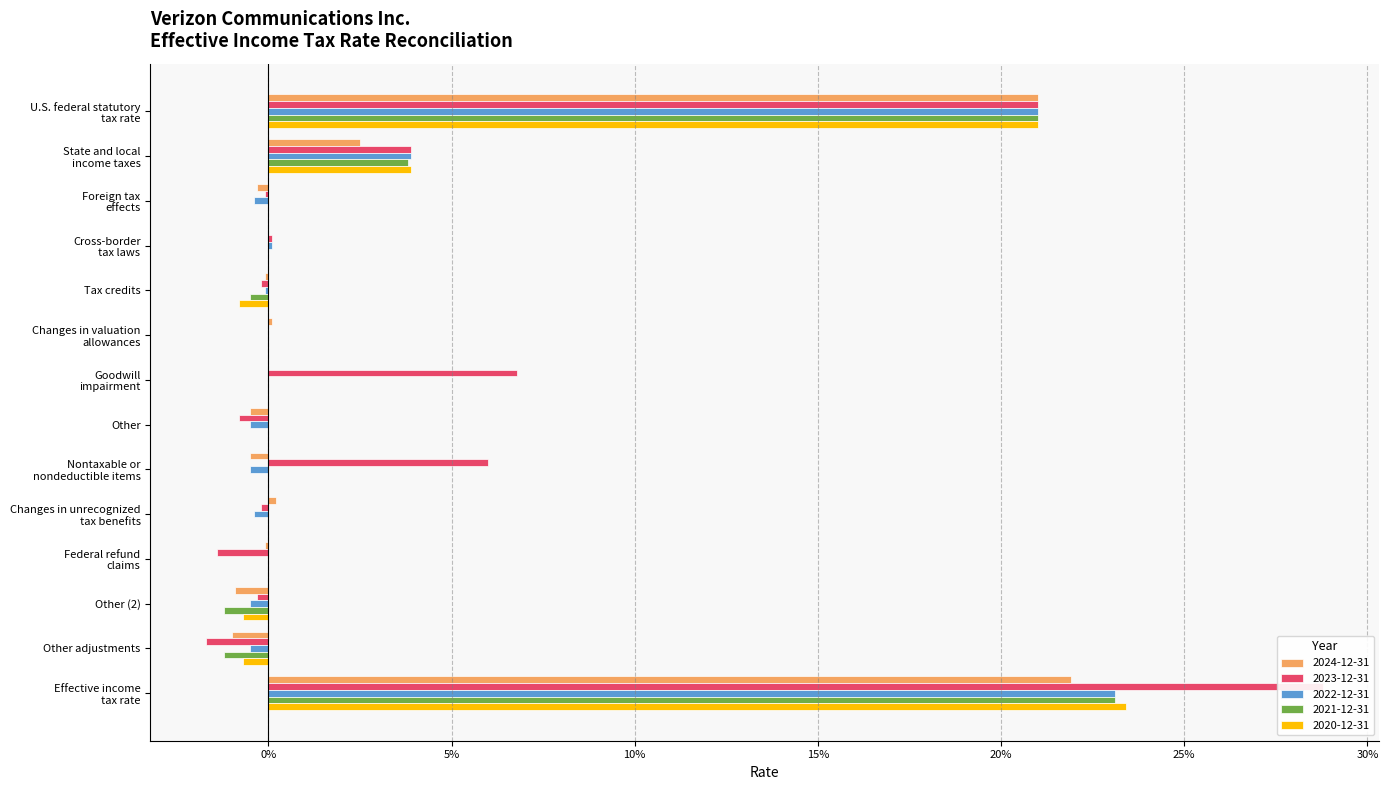

At which category is the sum across all series the highest?

Effective income
tax rate